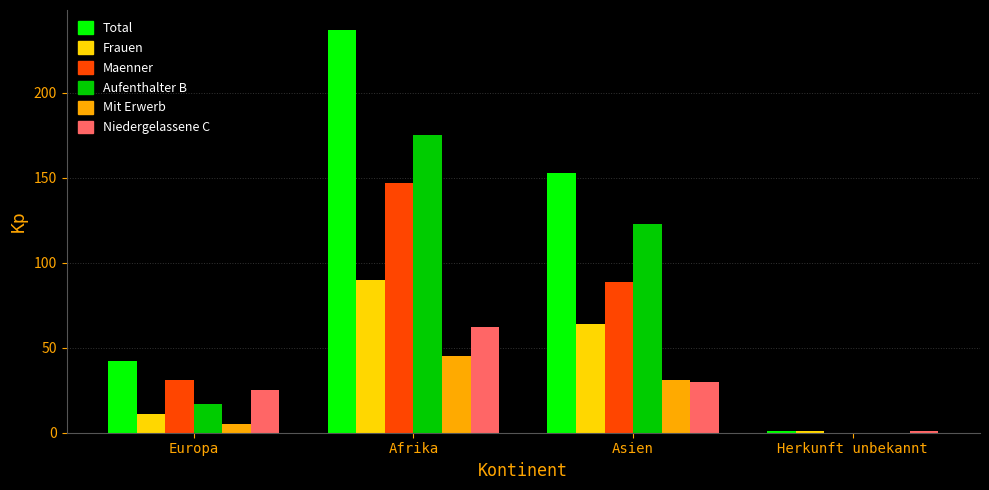

How many groups of bars are there?

4